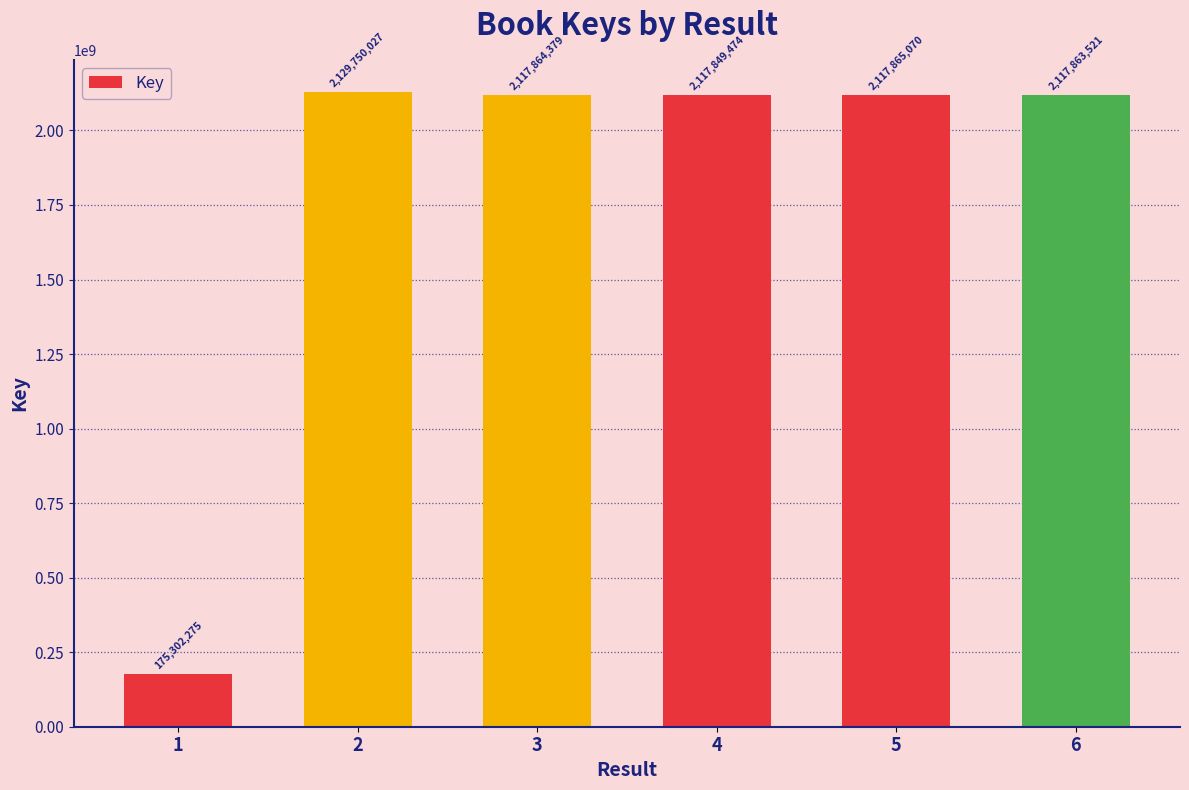

What is the minimum value shown in the chart?

175302275